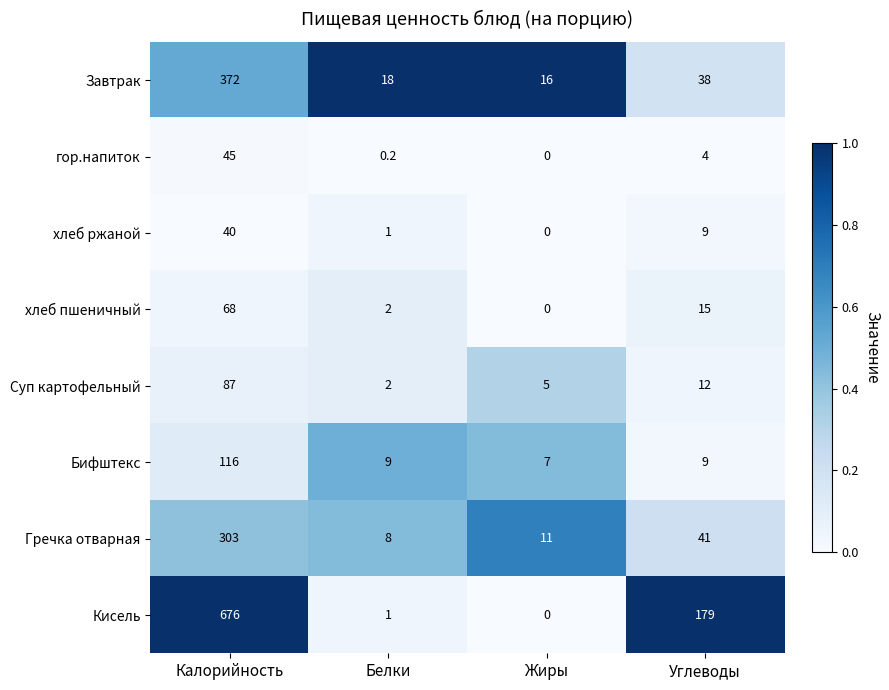

Which series changed the most between Калорийность and Жиры?

Кисель